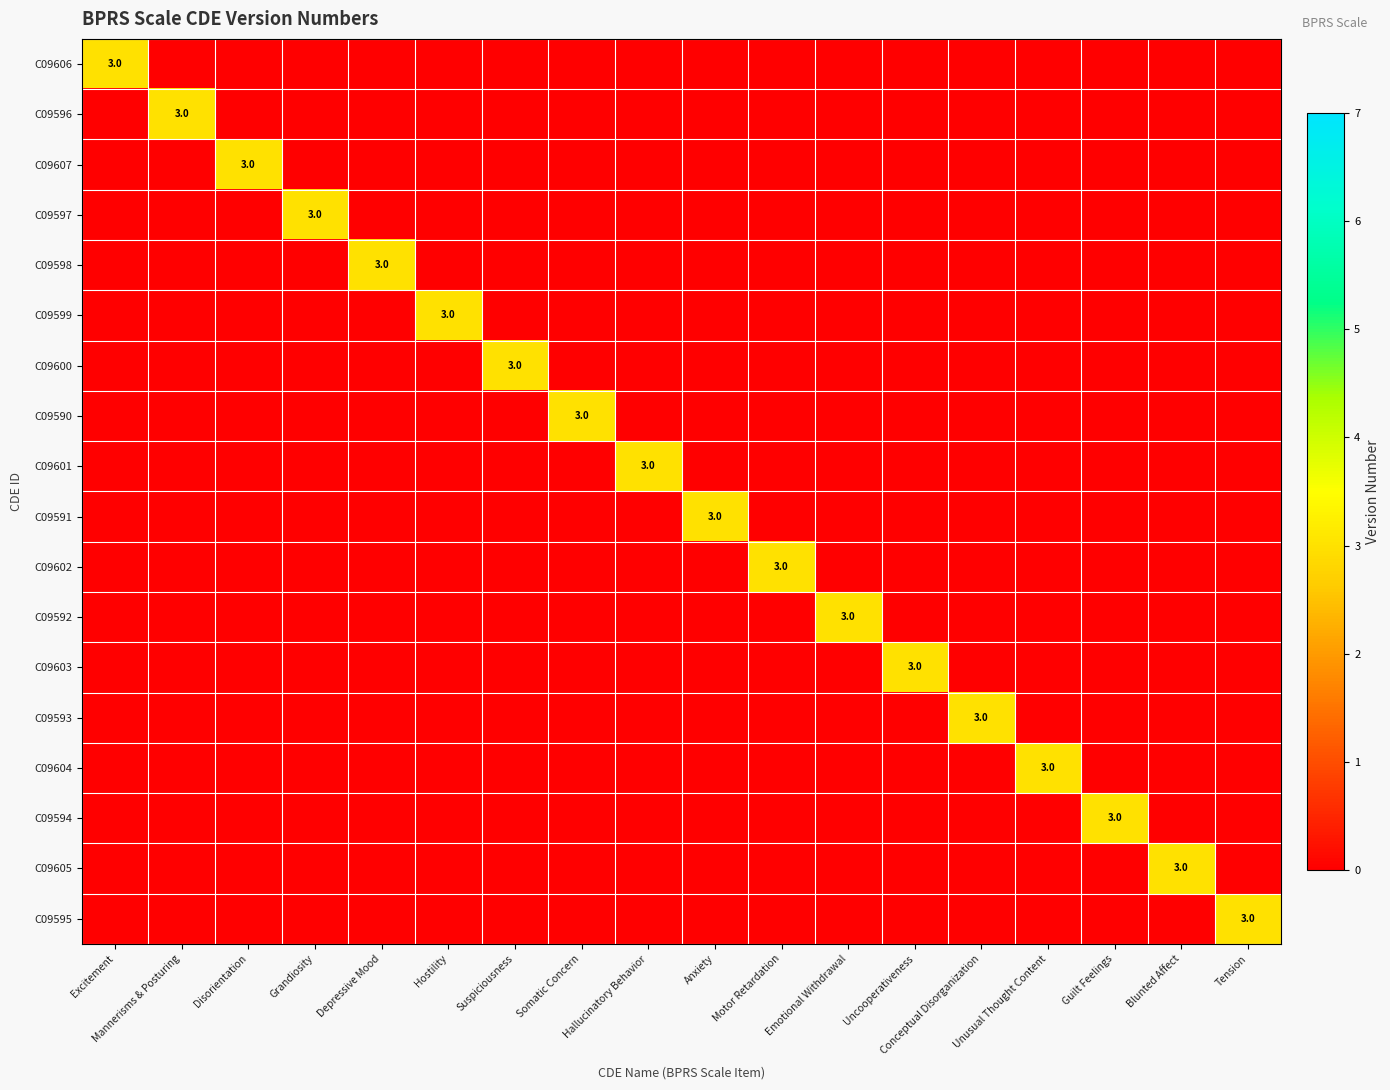

Is it true that C09591 equals 3 at Anxiety?

True